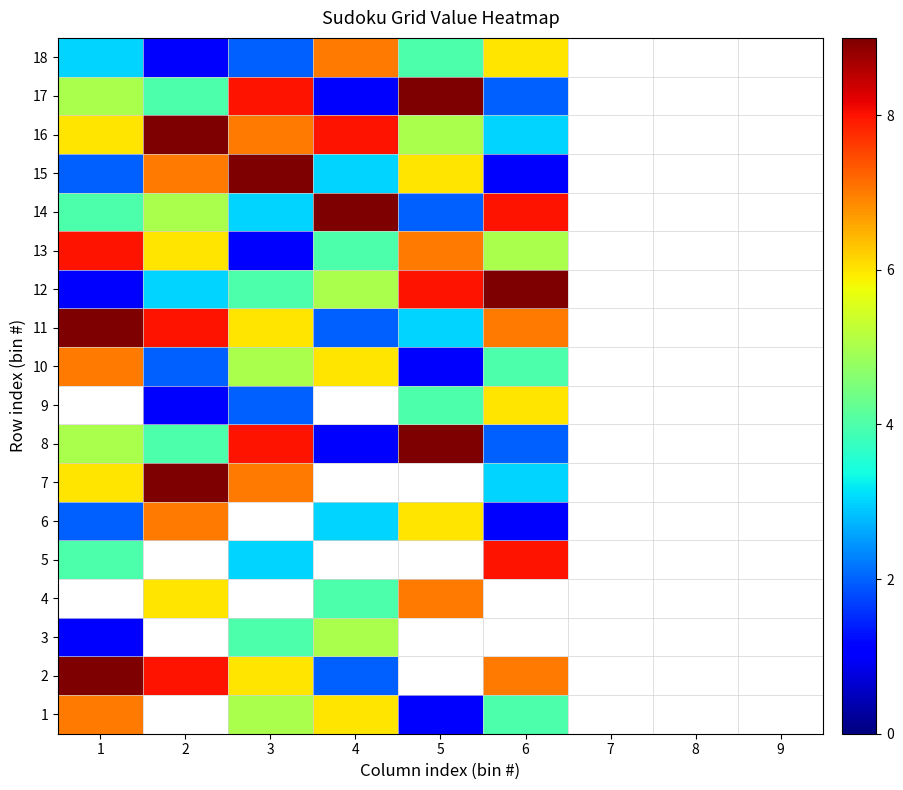

At which label is 5 closest to 5?

1